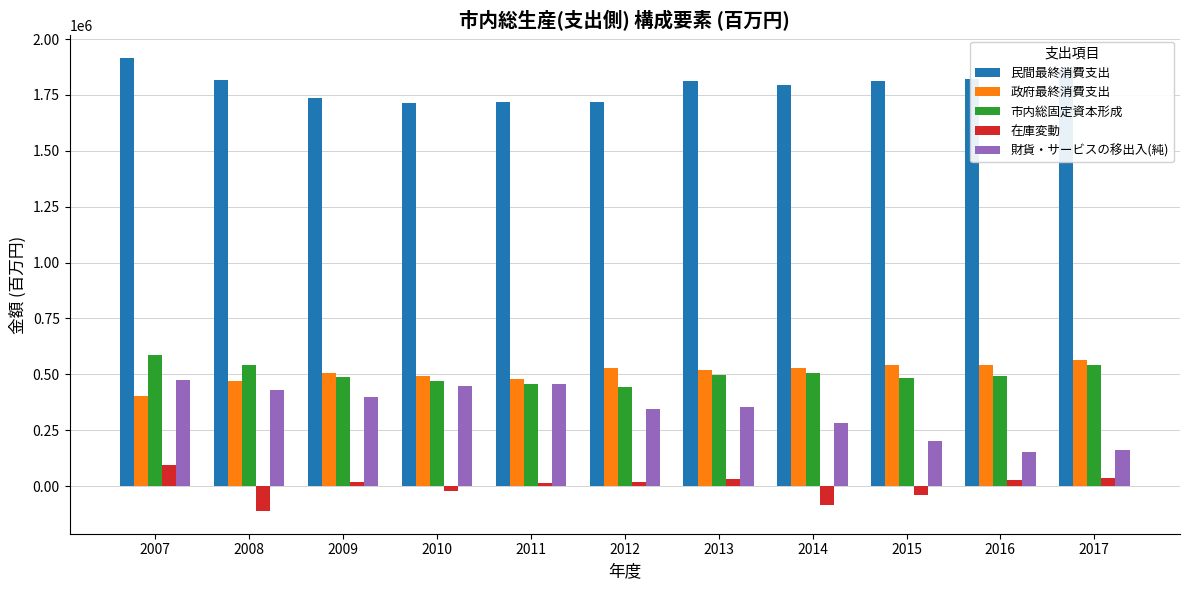

List the series in order of their peak value, highest first.

民間最終消費支出, 市内総固定資本形成, 政府最終消費支出, 財貨・サービスの移出入(純), 在庫変動